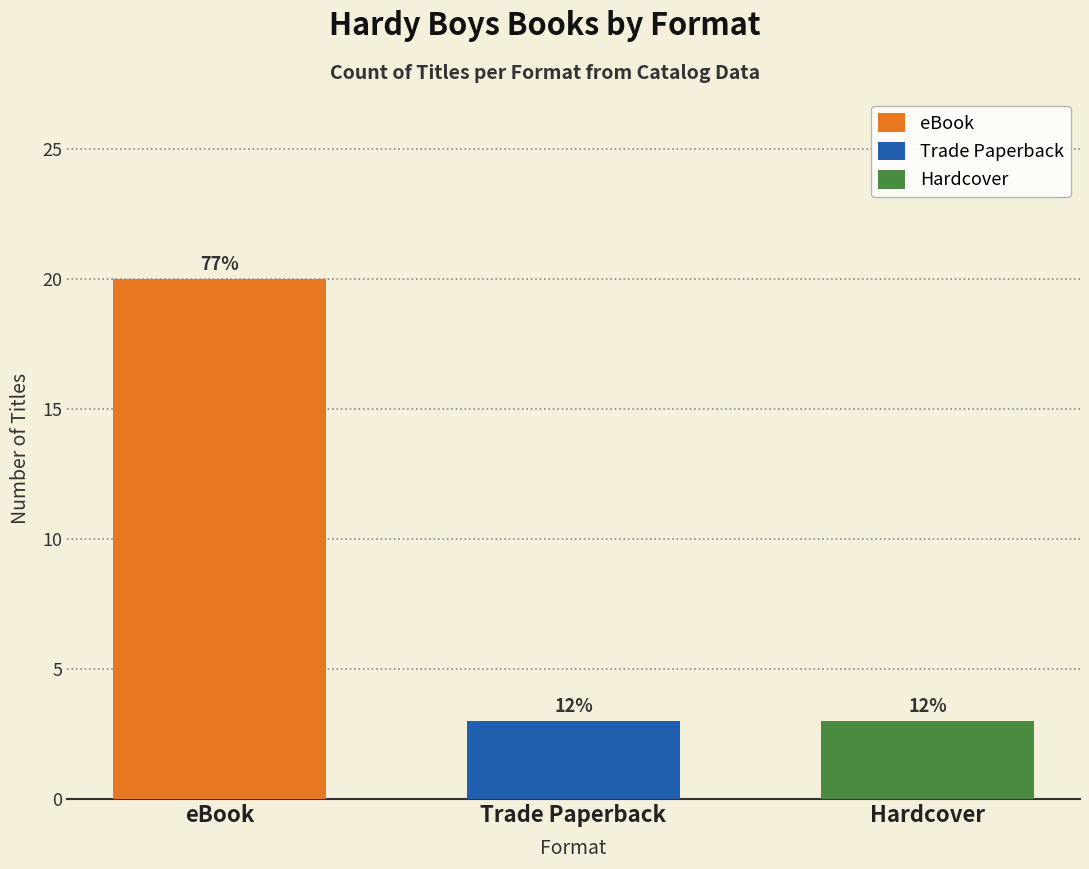

Does the chart contain any negative values?

No